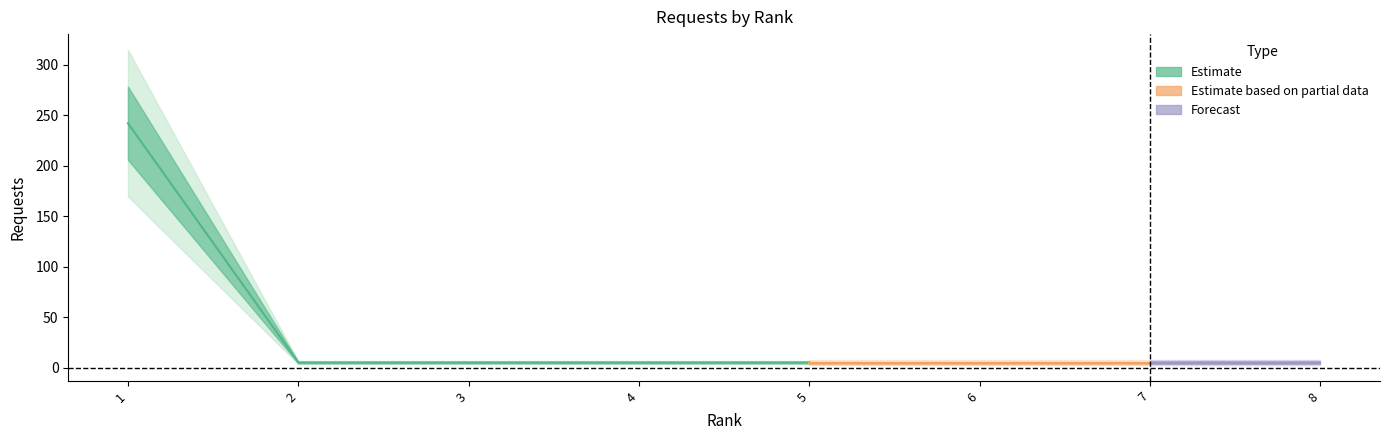

What is the ratio of the value at 4 to the value at 8?

1.0